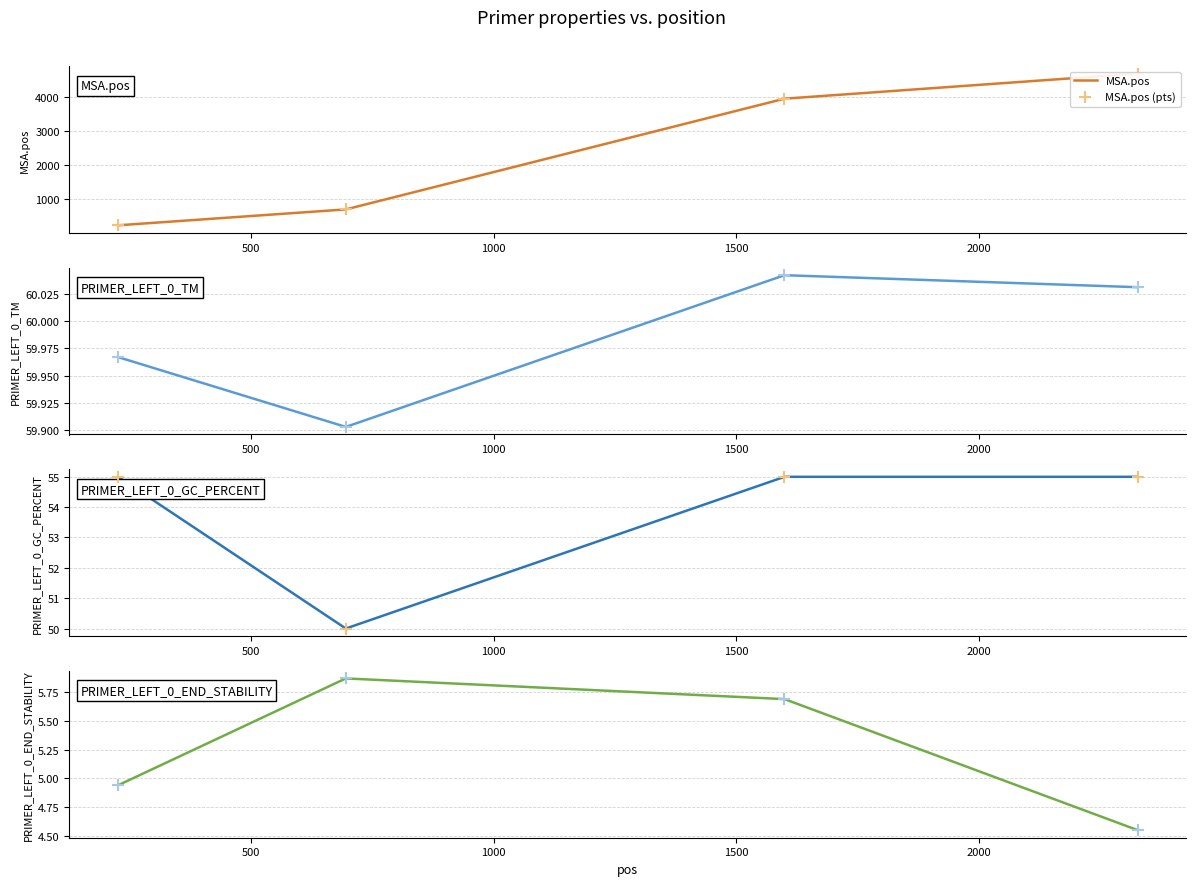

Is the value of PRIMER_LEFT_0_GC_PERCENT at 696 greater than the value of PRIMER_LEFT_0_END_STABILITY at 2326?

Yes